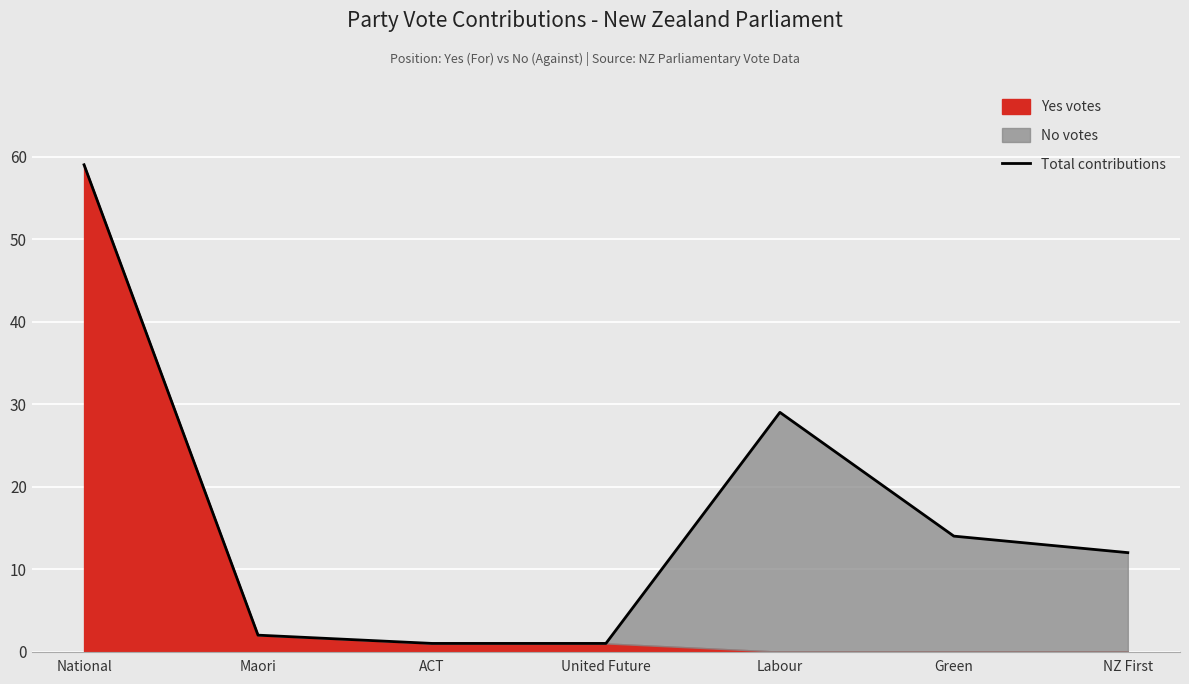

What position from the left is Green?

6